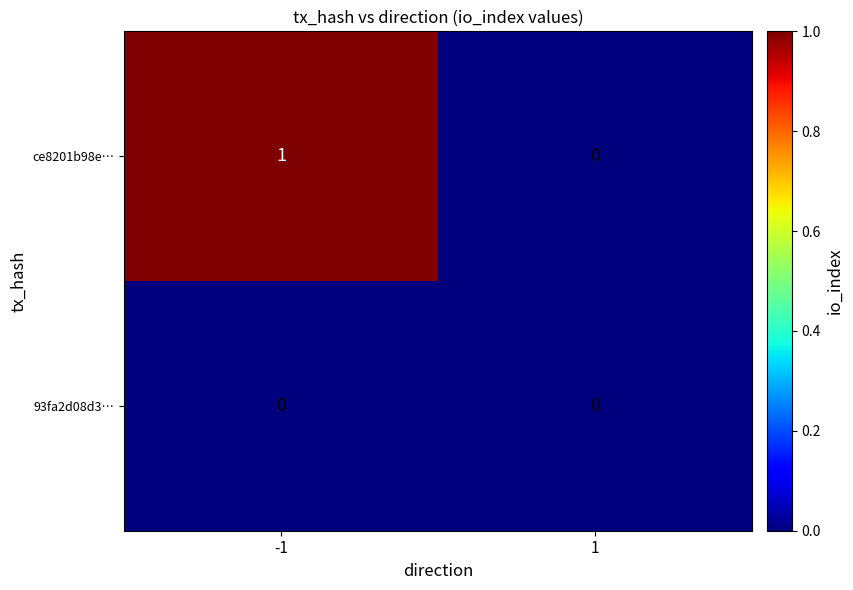

Which series has the largest range (max minus min)?

ce8201b98e…